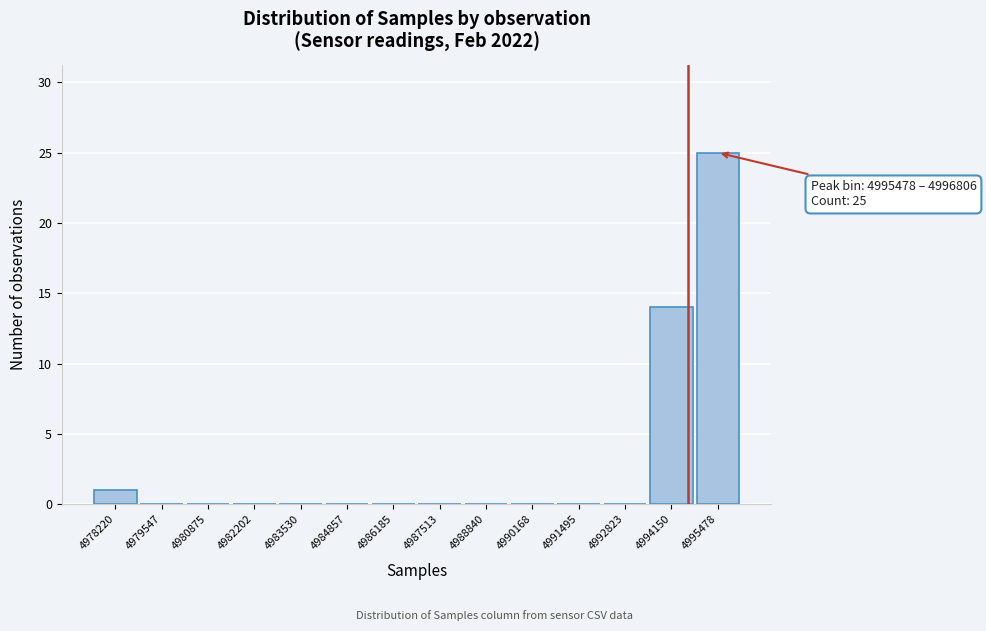

Reading right to left, transcribe all the data shown in this chart.

4995478=25	4994150=14	4992823=0	4991495=0	4990168=0	4988840=0	4987513=0	4986185=0	4984857=0	4983530=0	4982202=0	4980875=0	4979547=0	4978220=1